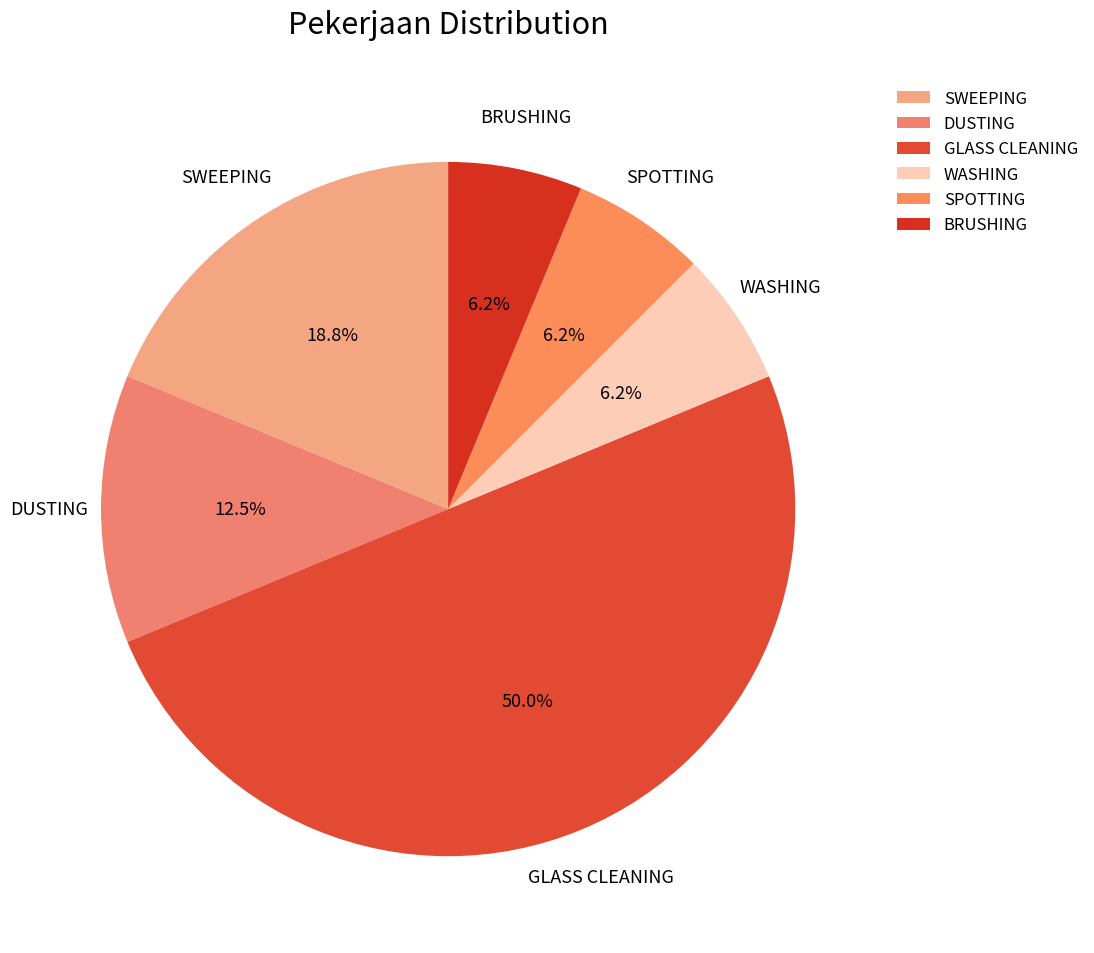

How many slices are in this pie chart?

6